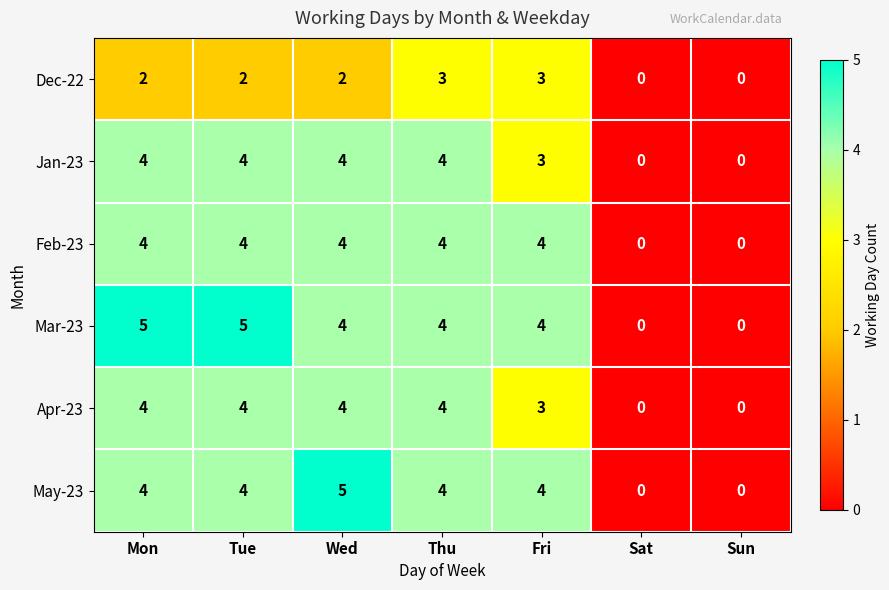

What is the total value across all series at Mon?

23